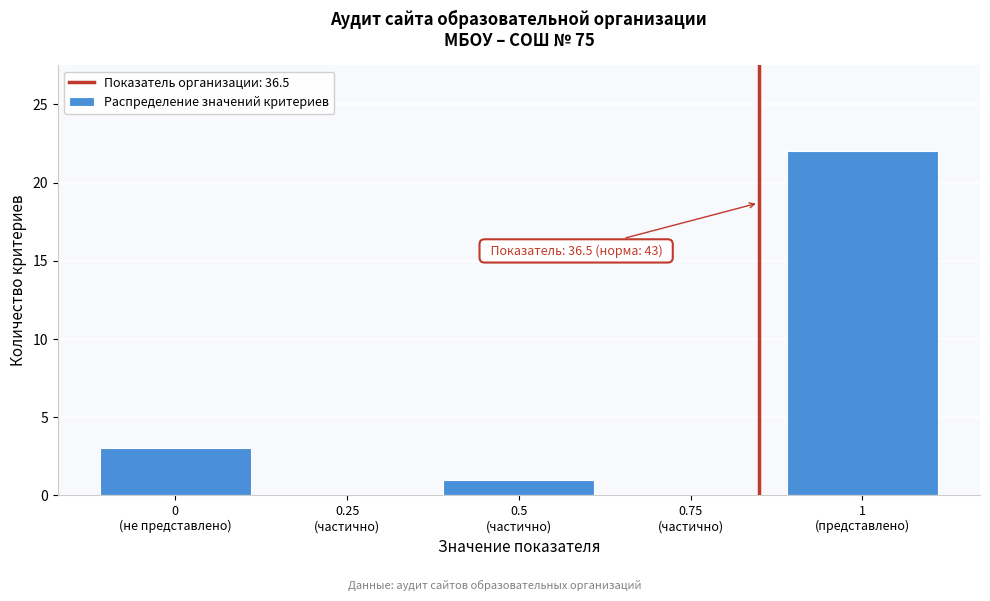

What is the greatest value displayed?

22